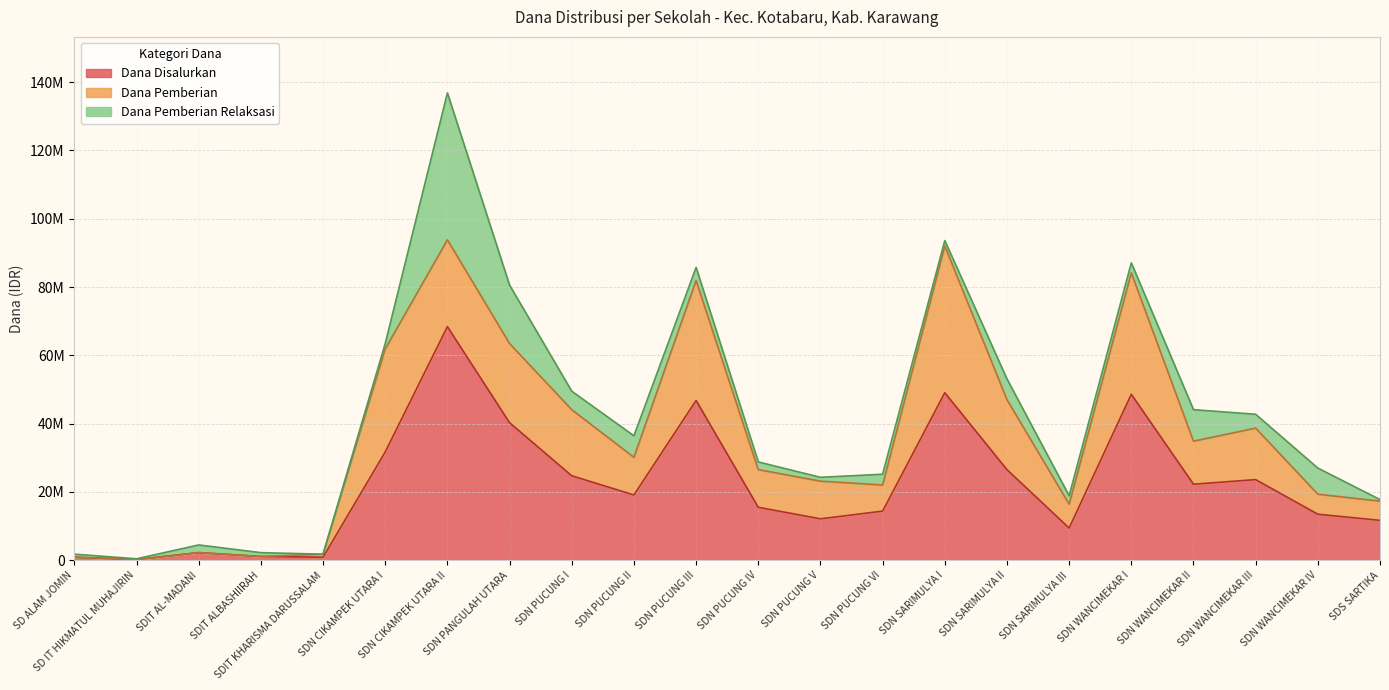

How many data points in Dana Pemberian Relaksasi are less than 2925000?

11